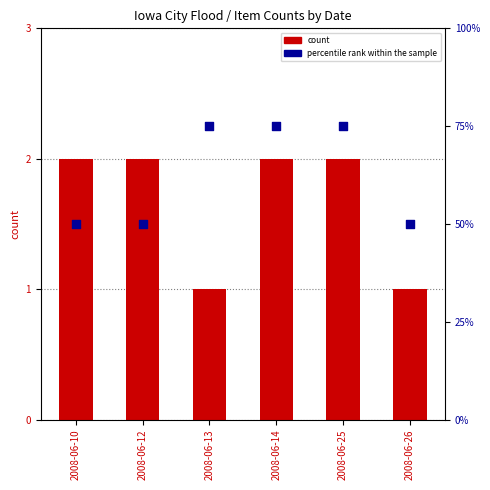

Which series reaches the maximum Y coordinate?

percentile rank within the sample